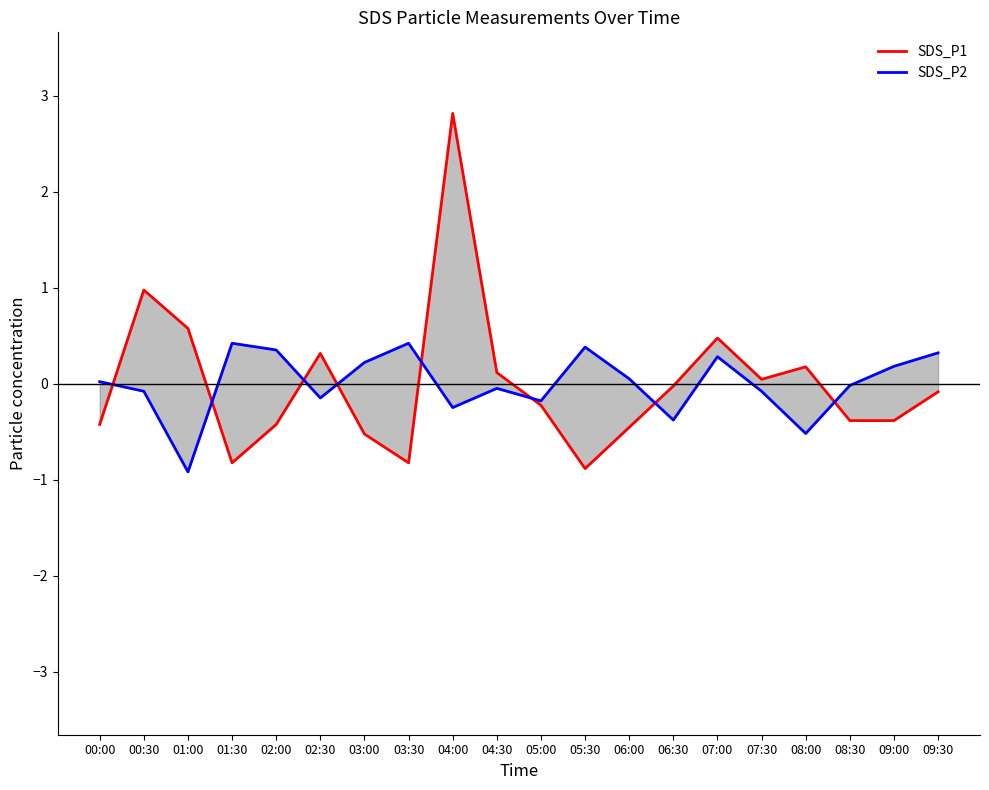

Between 03:00 and 06:00, which is larger?

06:00